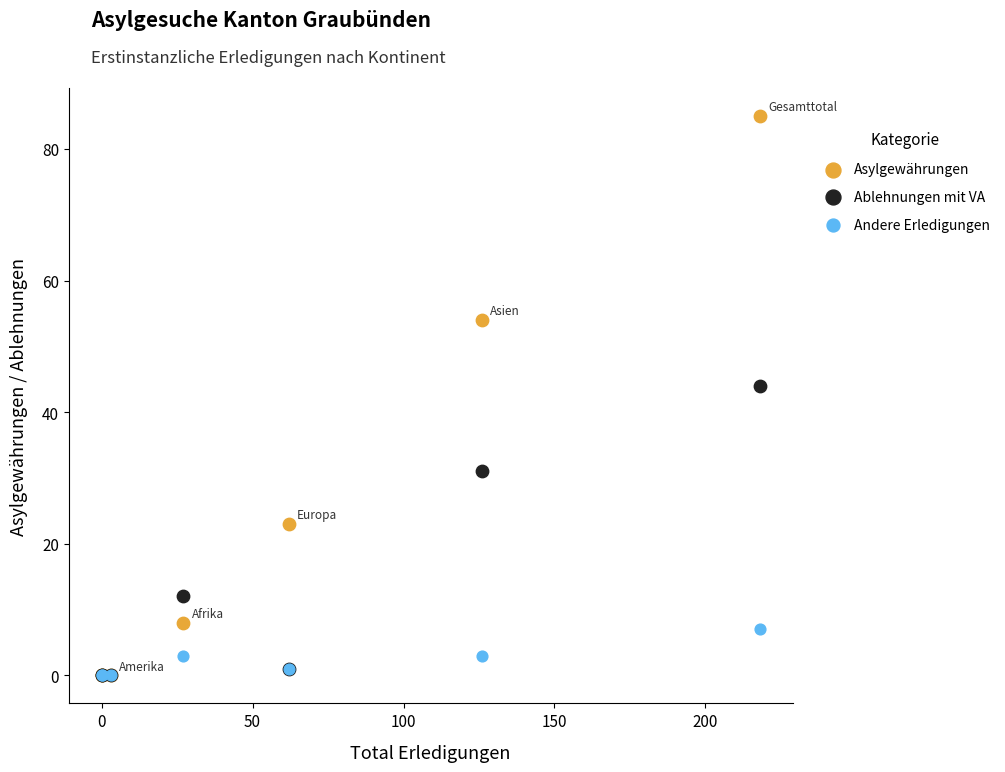

Which series contains the highest Y value?

Asylgewährungen